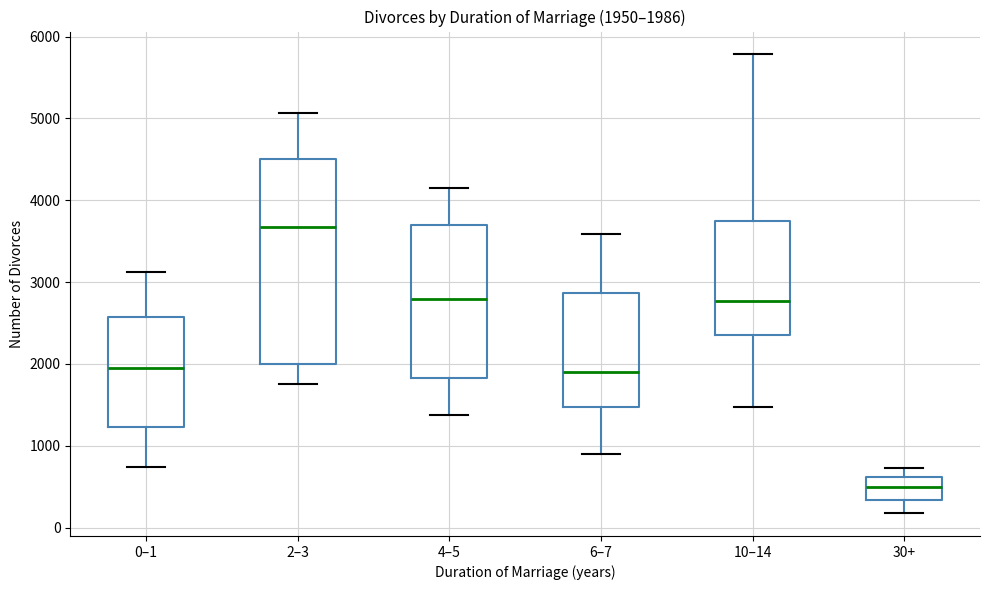

Which box has the lowest median line?

30+